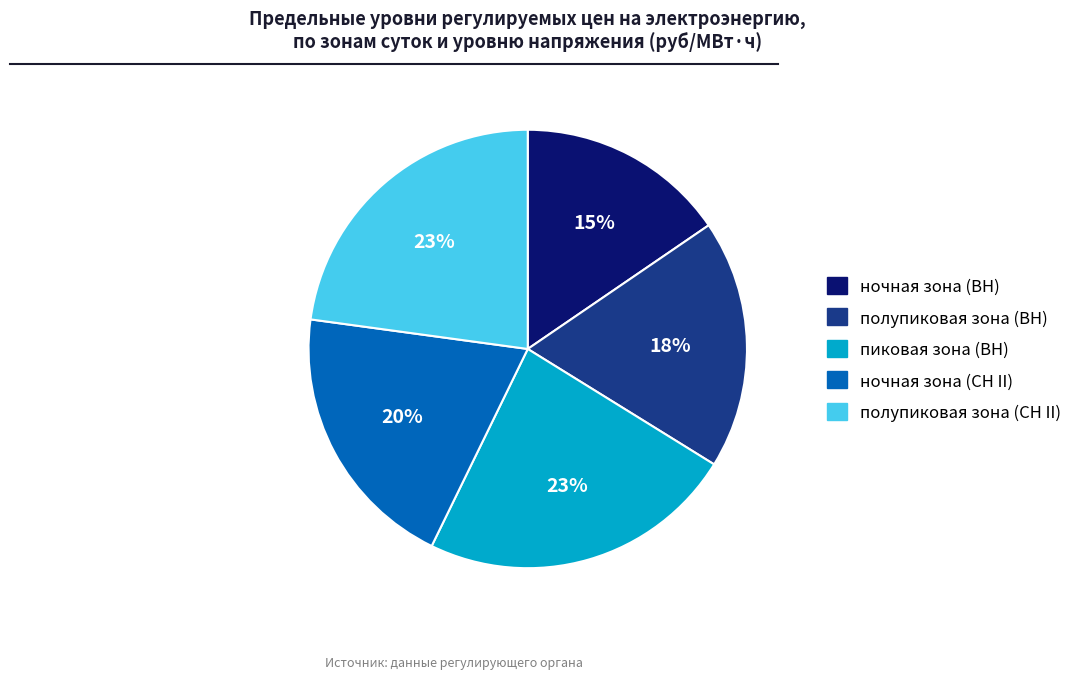

Which category has the smallest portion of the pie?

ночная зона (ВН)